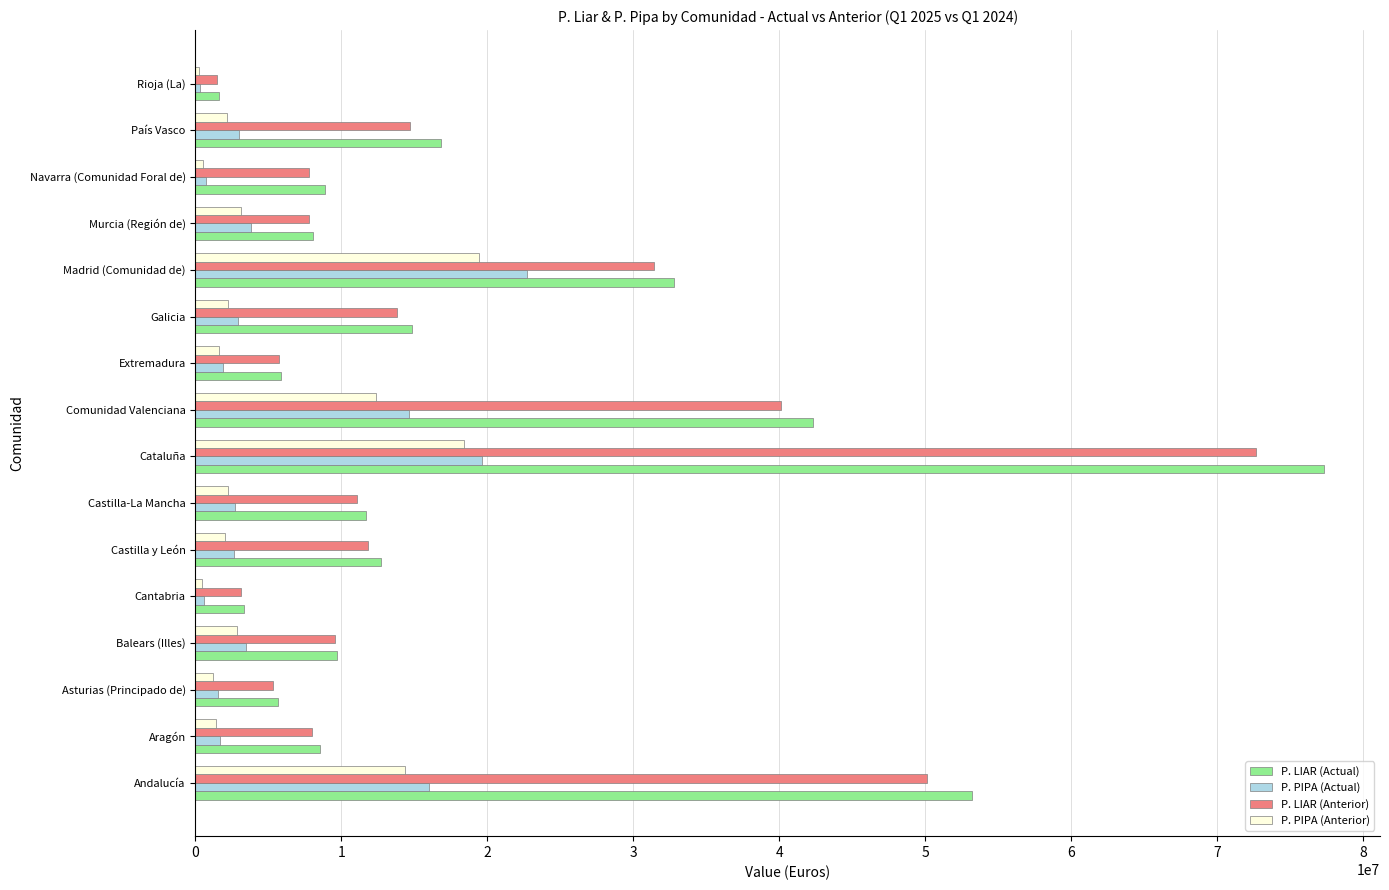

Count the number of categories in the chart.

16